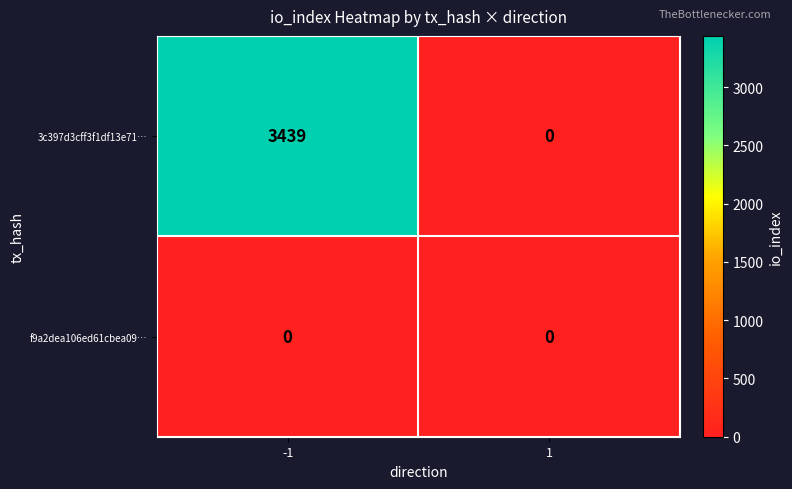

How many data points does each series have?

2